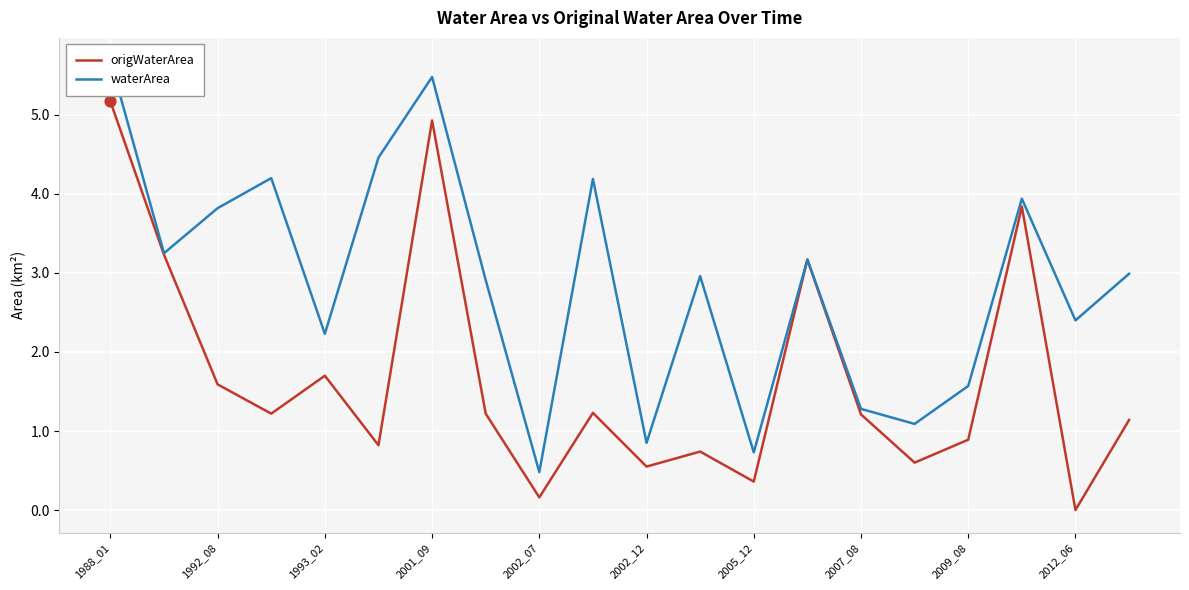

Which series contains the highest Y value?

waterArea